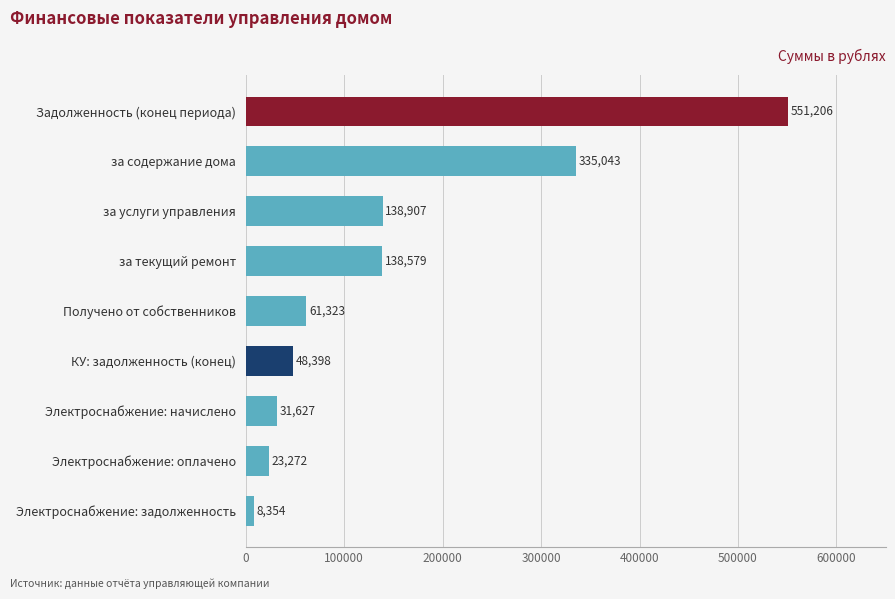

The chart shows a value of 551206.0 at Задолженность (конец периода). True or false?

True